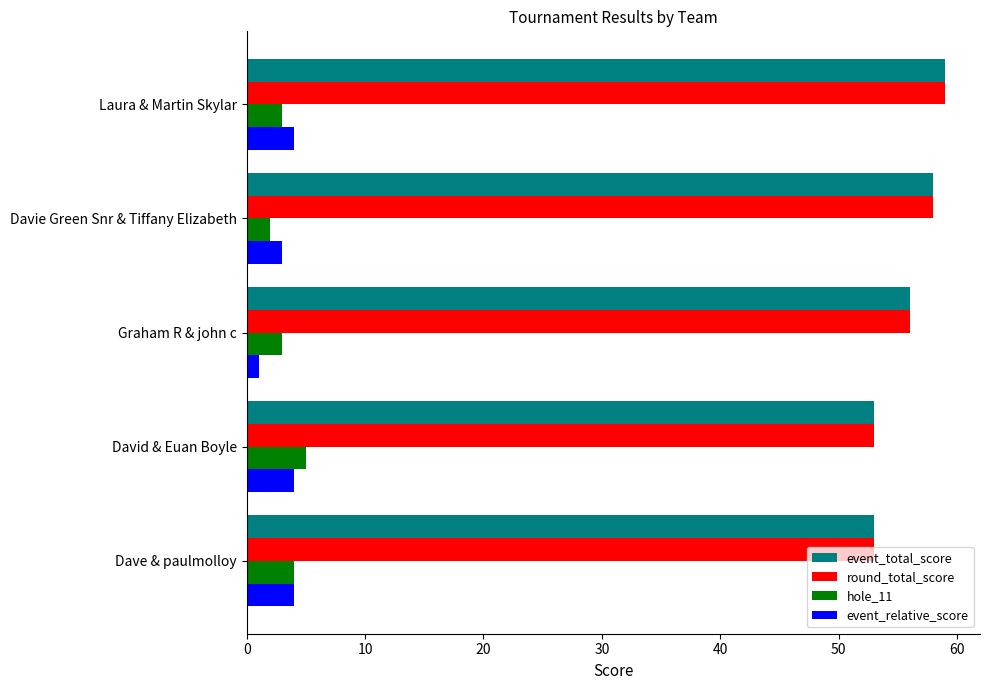

What is the spread (max minus min) of values at Dave & paulmolloy?

49